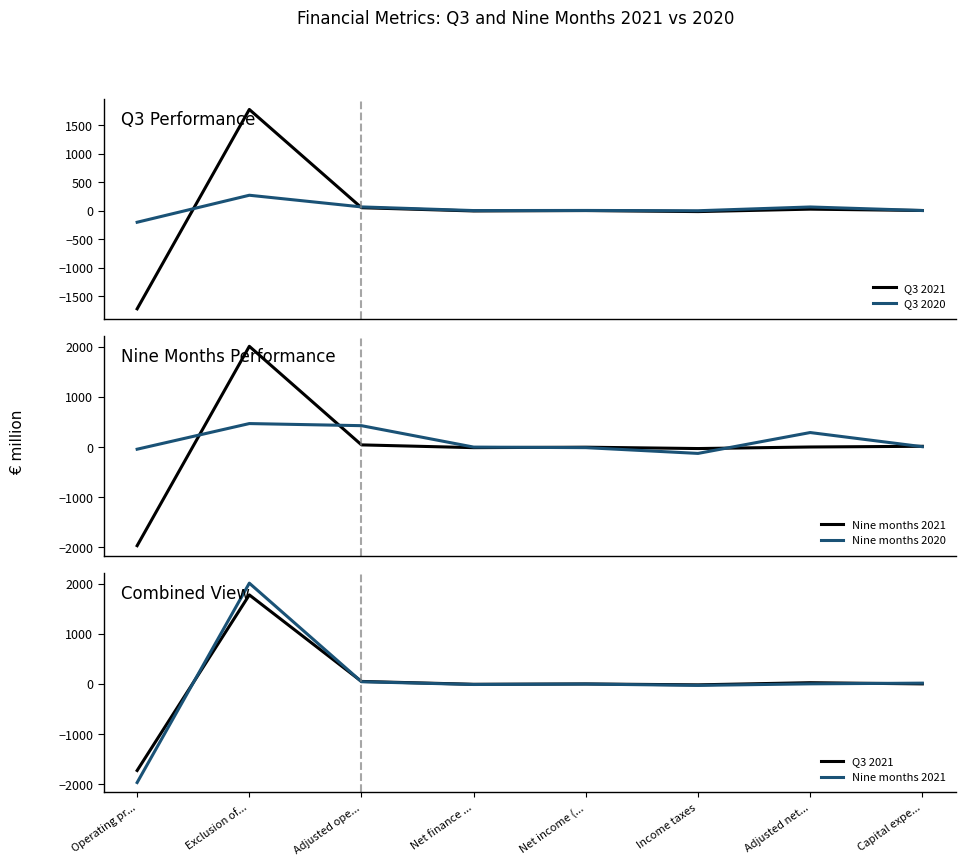

What are all the series names shown in the legend?

Q3 2021, Q3 2020, Nine months 2021, Nine months 2020